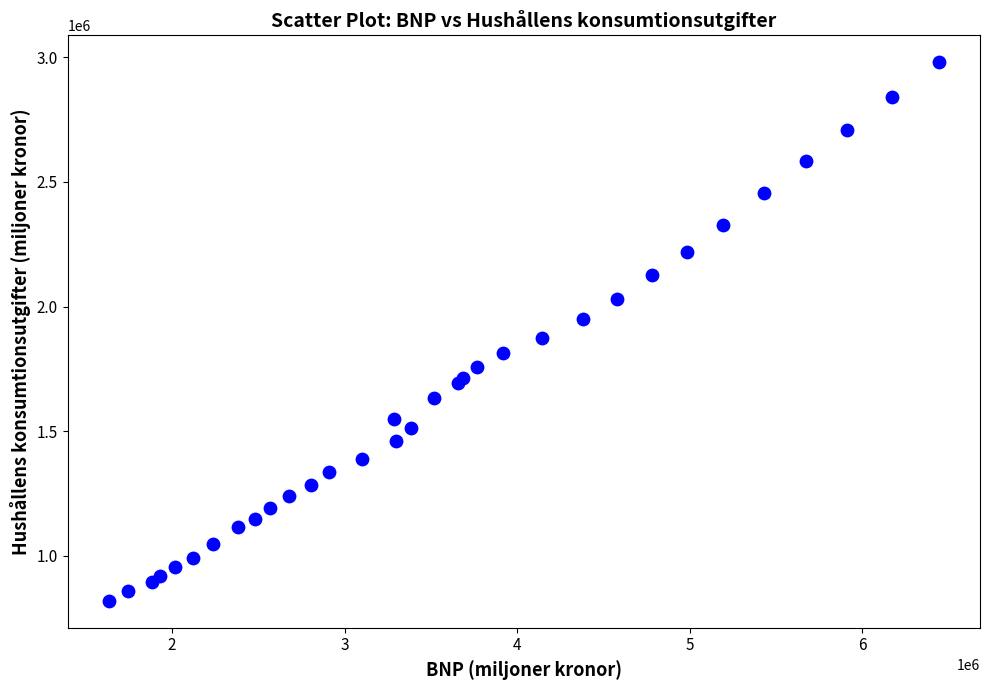

What Y value in the scatter plot is closest to 1899958?

1875647